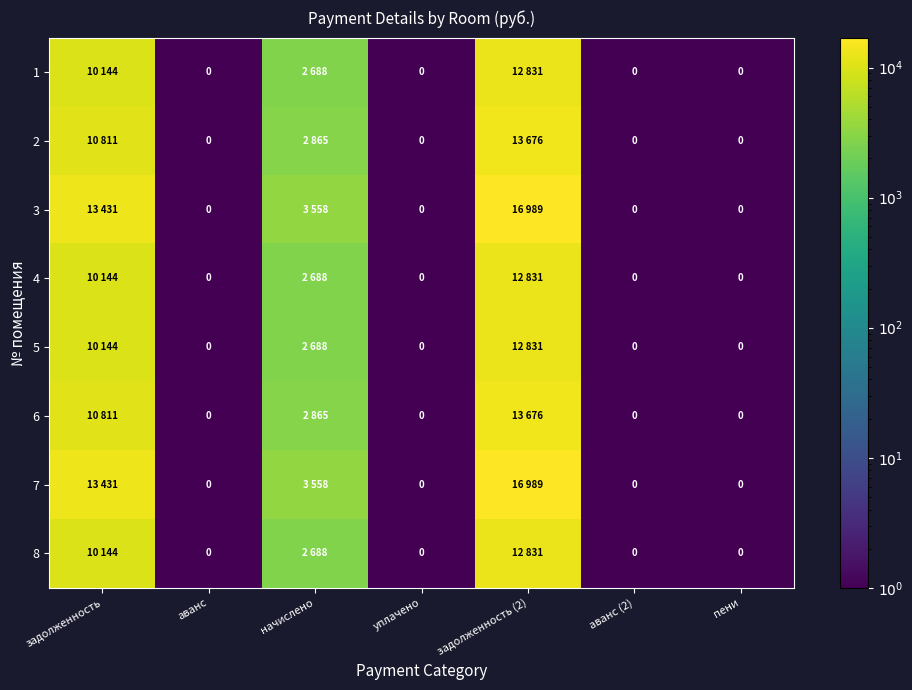

Which label corresponds to the smallest value in the chart?

аванс